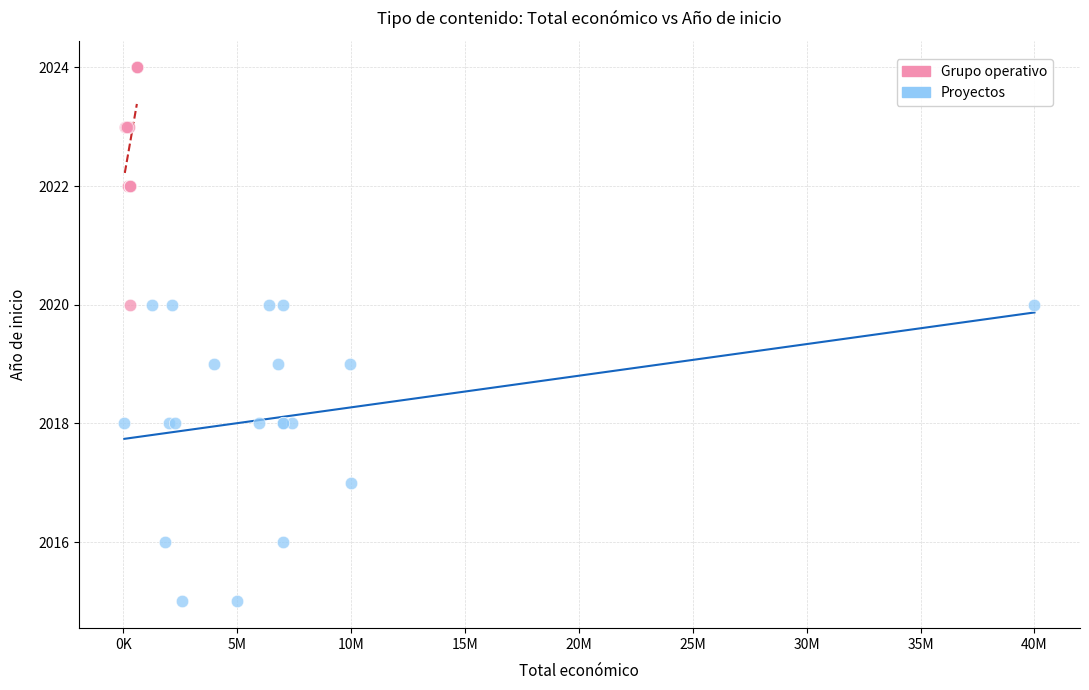

Which series has the widest spread of Y values?

Proyectos